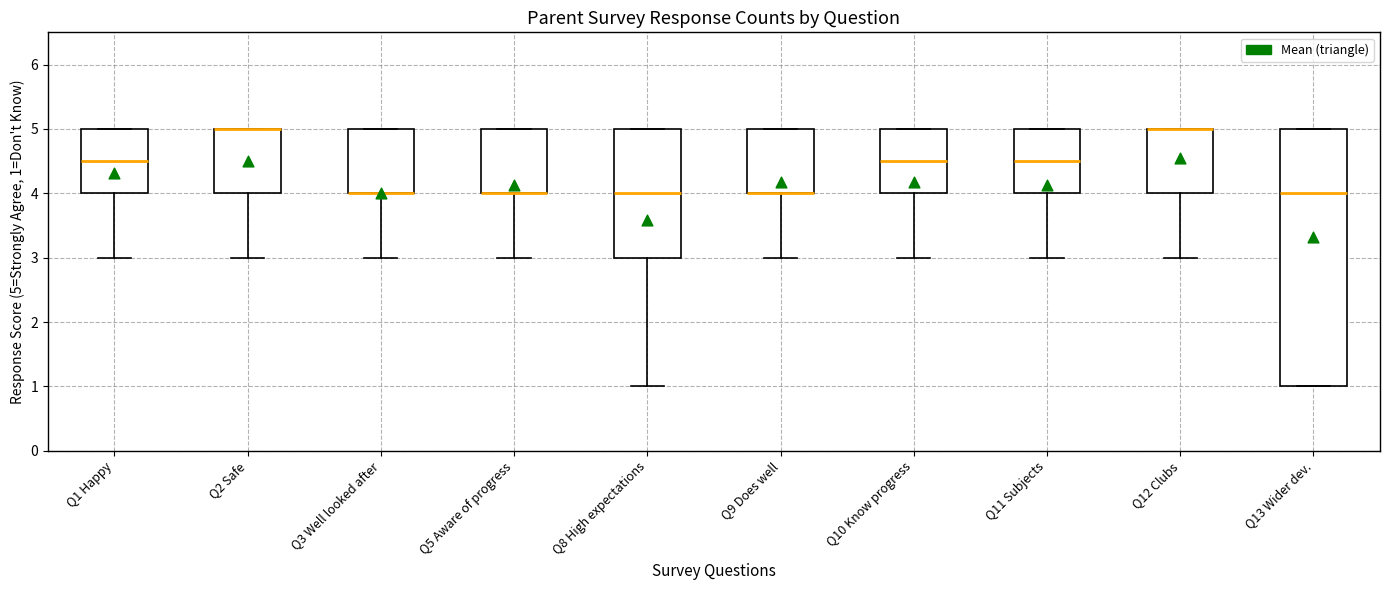

Reading left to right, read every box against the y-axis: the position of its median line, the range the box covers, and the ends of its whiskers. The values are not printed on the chart, so give them approximately, as read against the axis.

Q1 Happy: median 4.5, box 4.0 to 5.0, whiskers 3.0 to 5.0
Q2 Safe: median 5.0 (drawn on the box's upper edge), box 4.0 to 5.0, whiskers 3.0 to 5.0
Q3 Well looked after: median 4.0 (drawn on the box's lower edge), box 4.0 to 5.0, whiskers 3.0 to 5.0
Q5 Aware of progress: median 4.0 (drawn on the box's lower edge), box 4.0 to 5.0, whiskers 3.0 to 5.0
Q8 High expectations: median 4.0, box 3.0 to 5.0, whiskers 1.0 to 5.0
Q9 Does well: median 4.0 (drawn on the box's lower edge), box 4.0 to 5.0, whiskers 3.0 to 5.0
Q10 Know progress: median 4.5, box 4.0 to 5.0, whiskers 3.0 to 5.0
Q11 Subjects: median 4.5, box 4.0 to 5.0, whiskers 3.0 to 5.0
Q12 Clubs: median 5.0 (drawn on the box's upper edge), box 4.0 to 5.0, whiskers 3.0 to 5.0
Q13 Wider dev.: median 4.0, box 1.0 to 5.0, whiskers 1.0 to 5.0